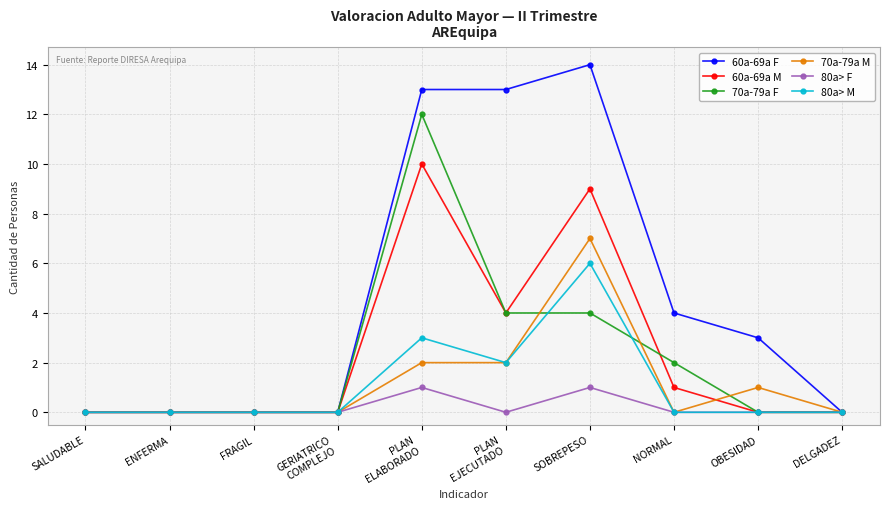

What is the average value of the 60a-69a M series?

2